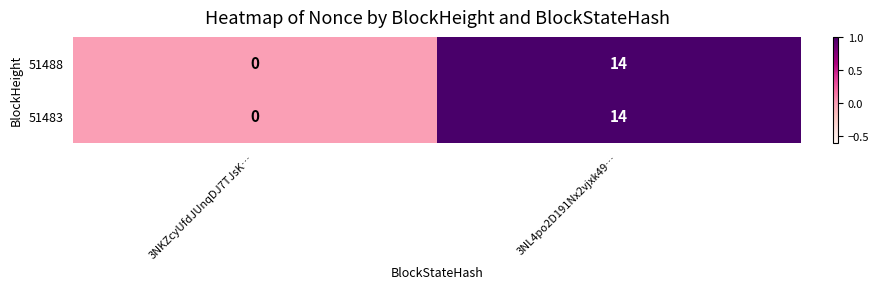

The 51483 series shows 18 at 3NL4po2D191Nx2vjxk49…. True or false?

False